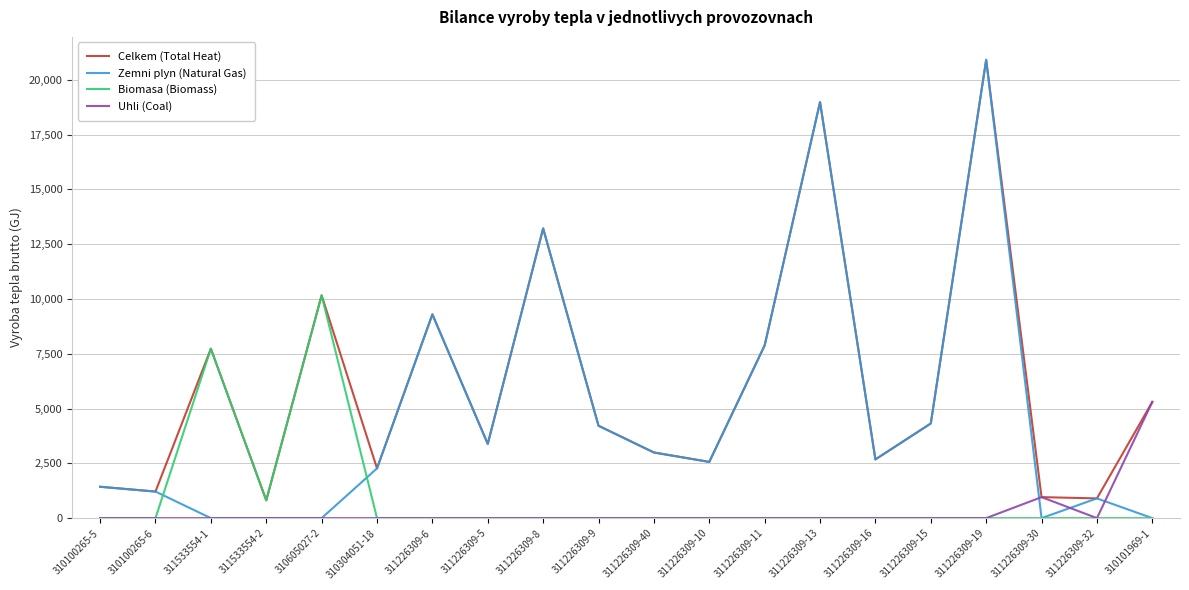

How many distinct data groups are displayed?

4